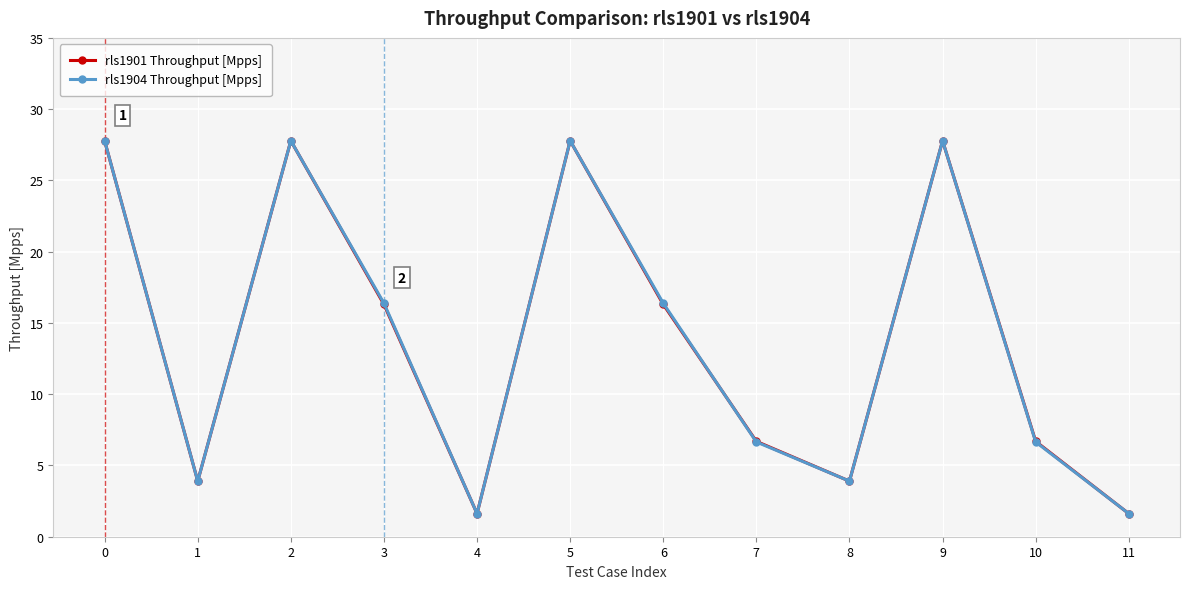

The value of rls1901 Throughput [Mpps] at 10 is 2.6. True or false?

False